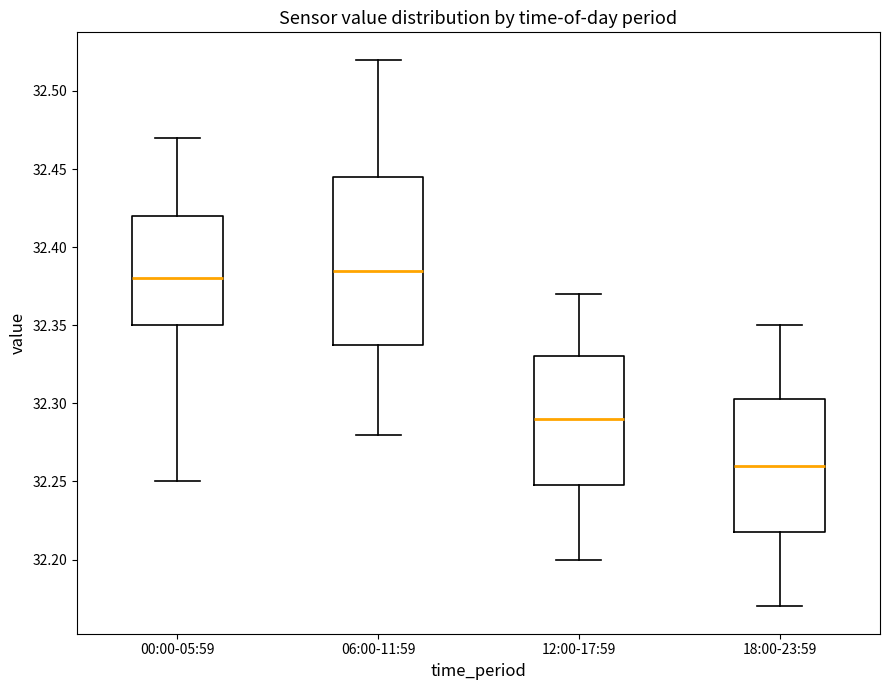

Which box is the tallest, from its lower edge to its upper edge?

06:00-11:59